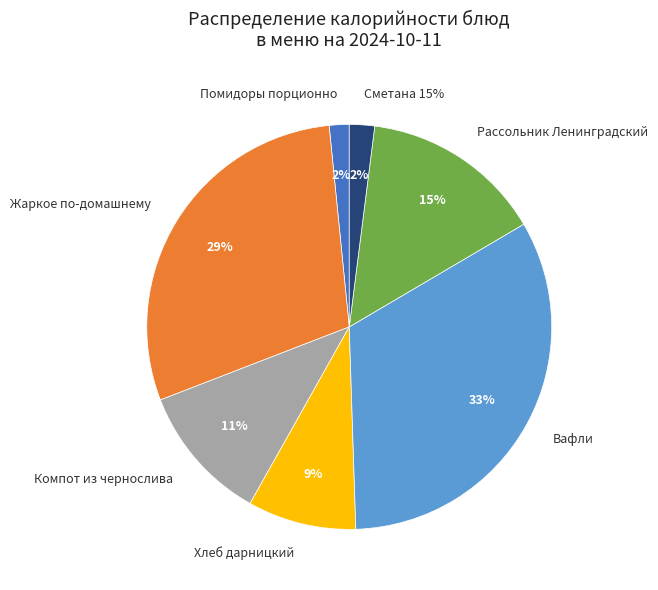

Rank the categories by value from lowest to highest.

Помидоры порционно, Сметана 15%, Хлеб дарницкий, Компот из чернослива, Рассольник Ленинградский, Жаркое по-домашнему, Вафли